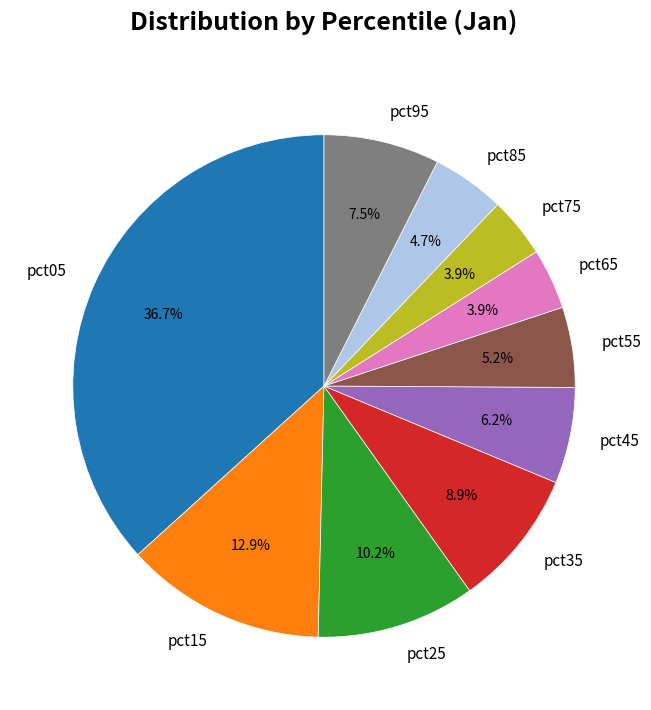

Which category has the biggest portion of the pie?

pct05